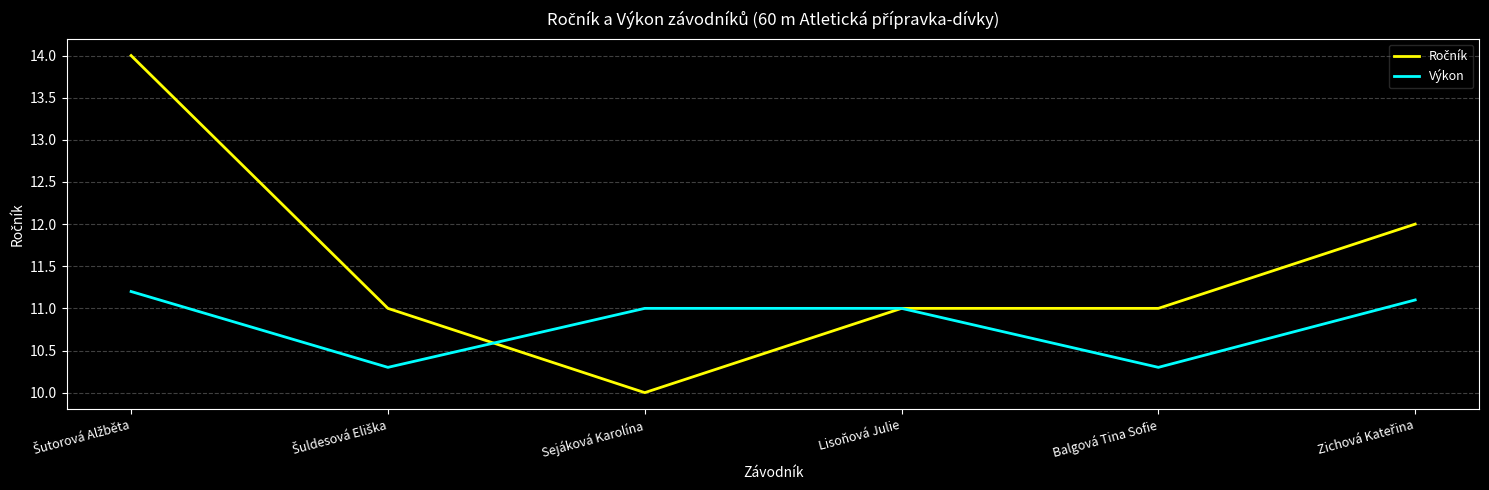

What position from the right is Balgová Tina Sofie?

2